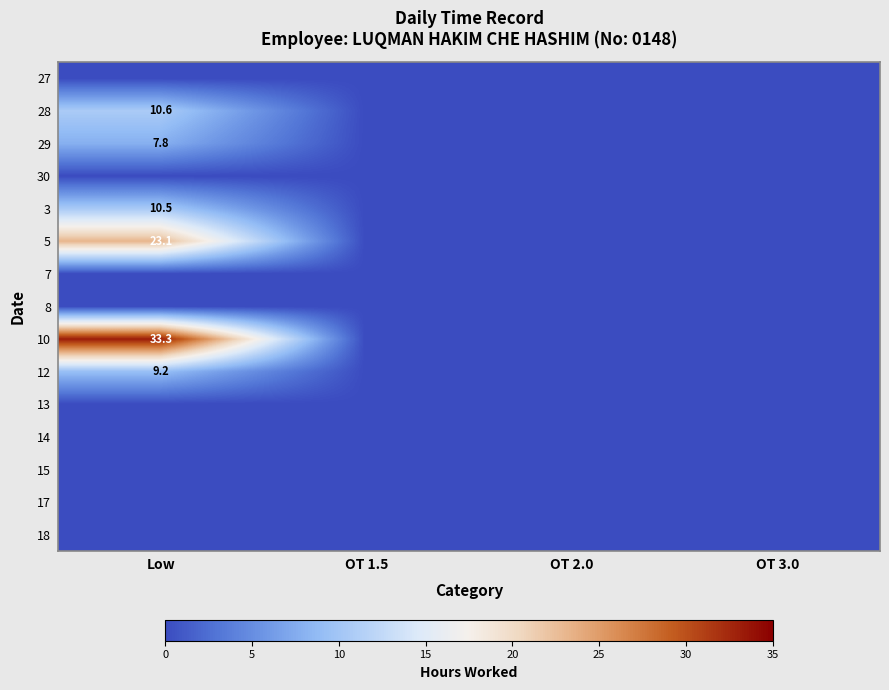

True or false: 12 has a value of 9.2 at Low.

True